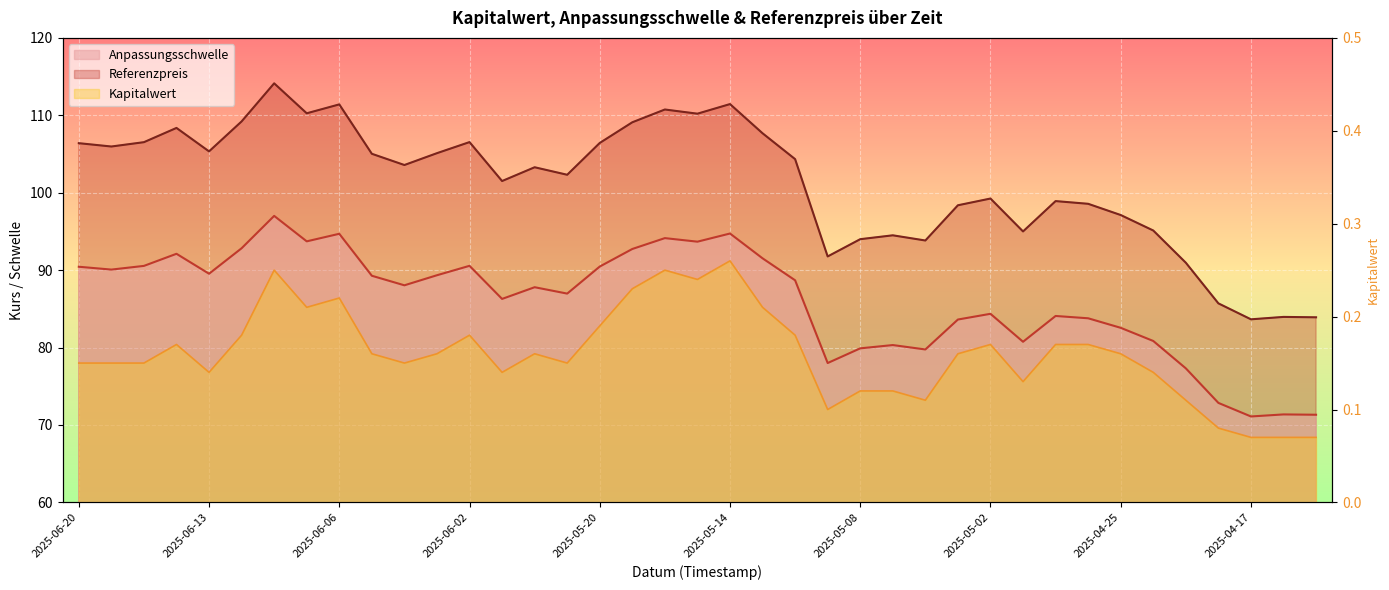

Which has a higher value, 2025-04-25 or 2025-05-13?

2025-05-13